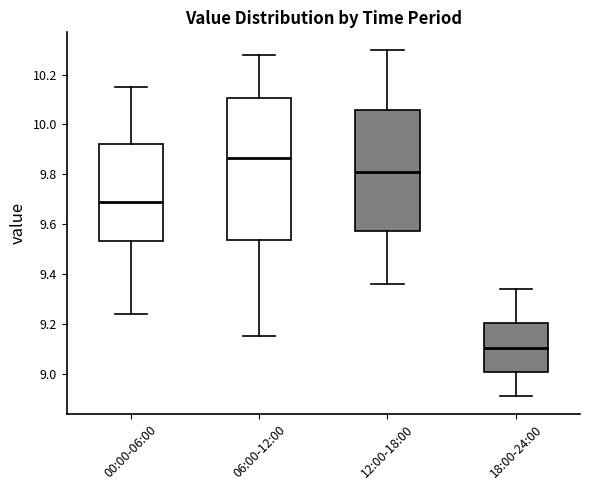

Which box is the tallest, from its lower edge to its upper edge?

06:00-12:00